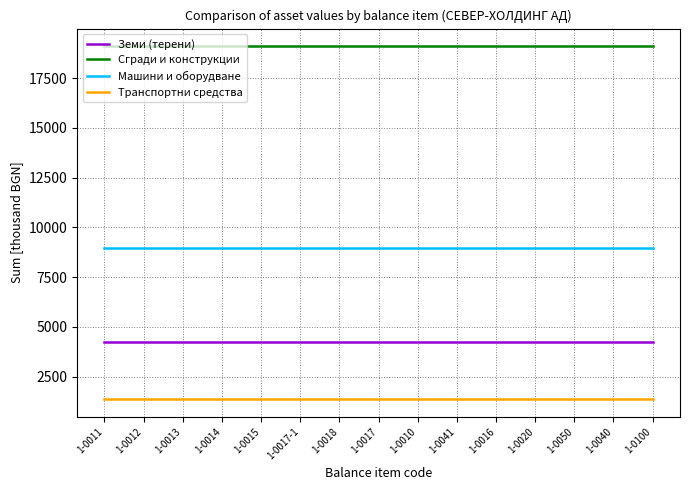

What is the total value across all series at 1-0041?

33705